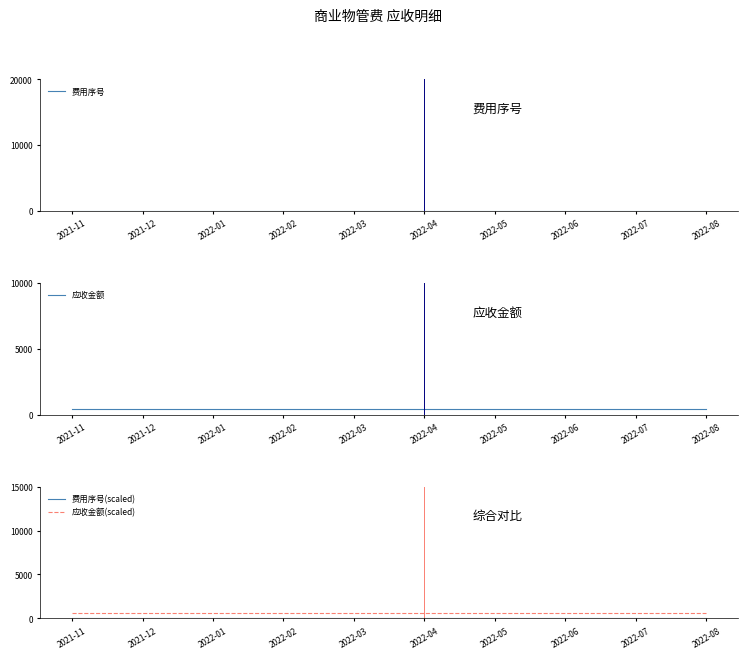

The 应收金额(scaled) series shows 576.8 at 2022-01. True or false?

True